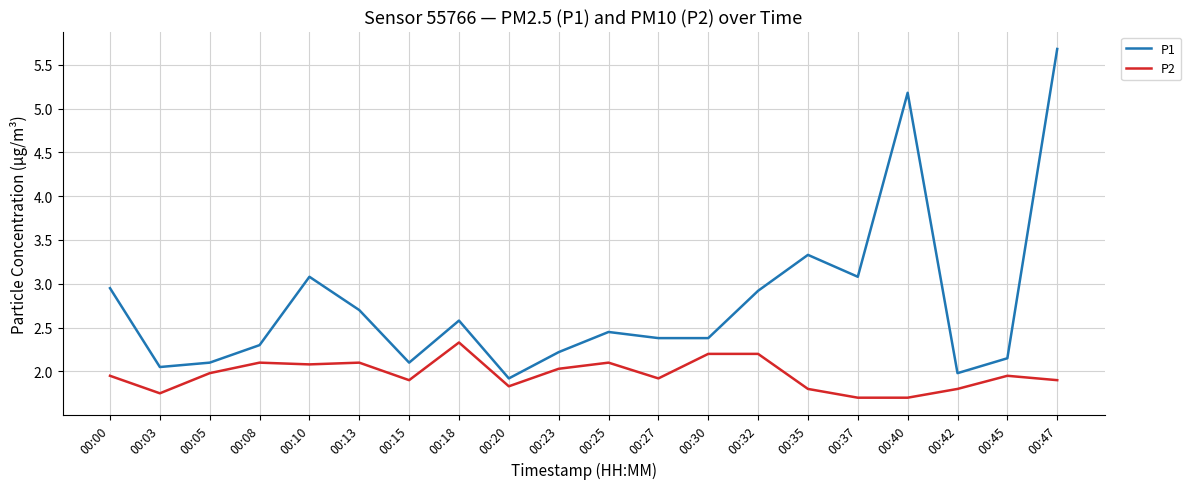

At which category is the sum across all series the highest?

00:47